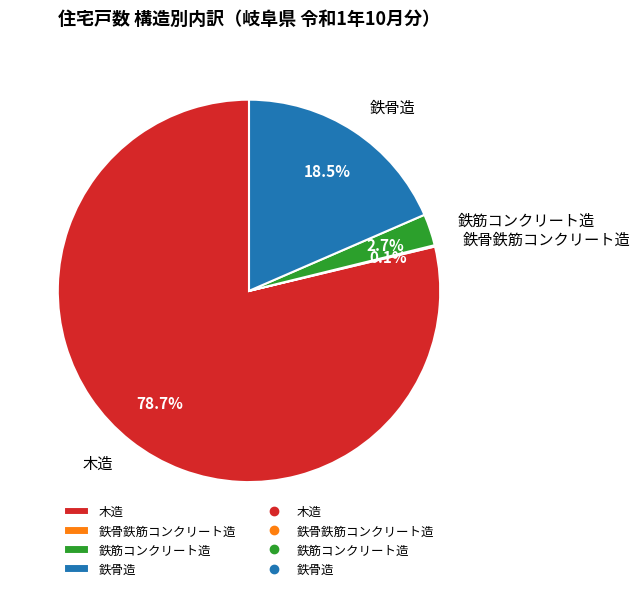

Is there any slice that represents more than half of the pie?

Yes